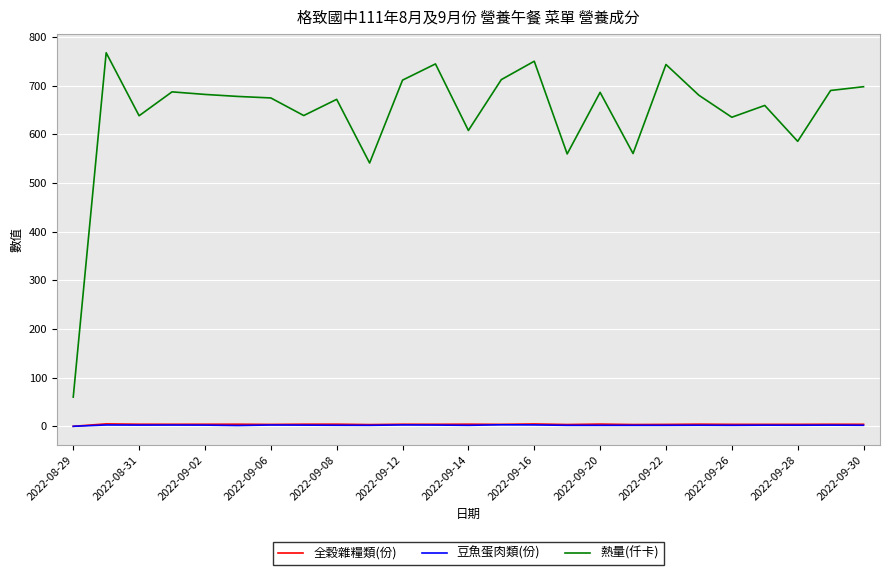

True or false: 全穀雜糧類(份) and 熱量(仟卡) intersect in this chart.

False